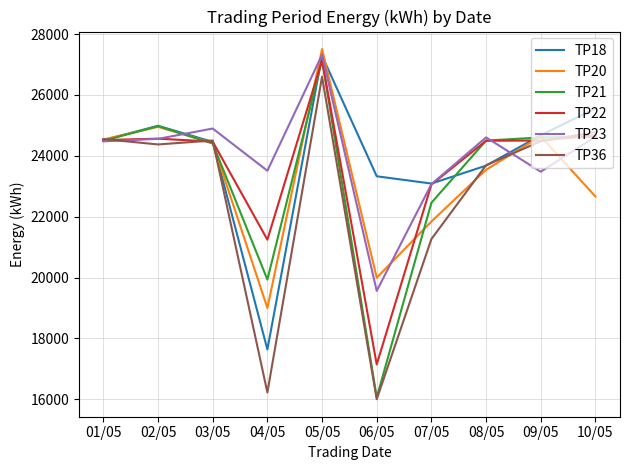

Rank the series at 04/05 from lowest to highest value.

TP36, TP18, TP20, TP21, TP22, TP23